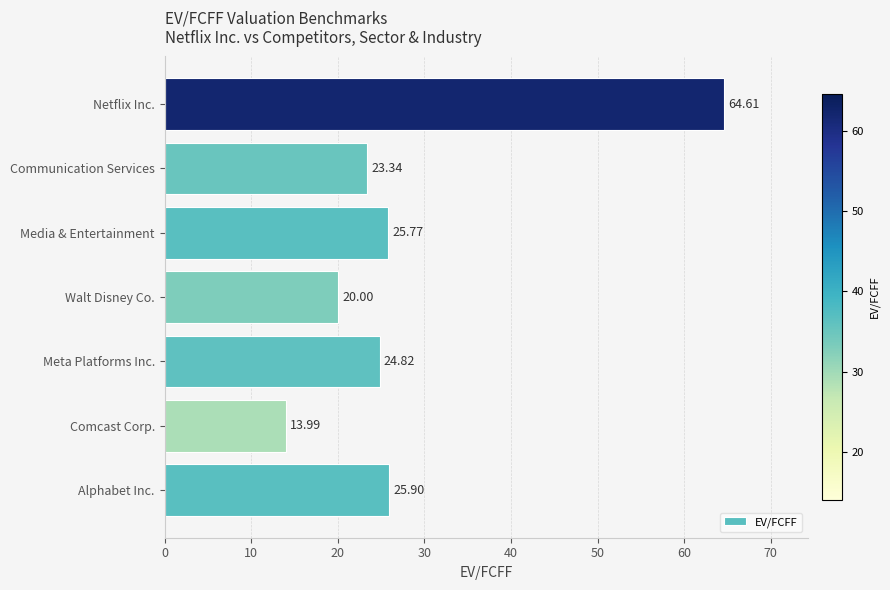

What is the ratio of the value at Communication Services to the value at Netflix Inc.?

0.4